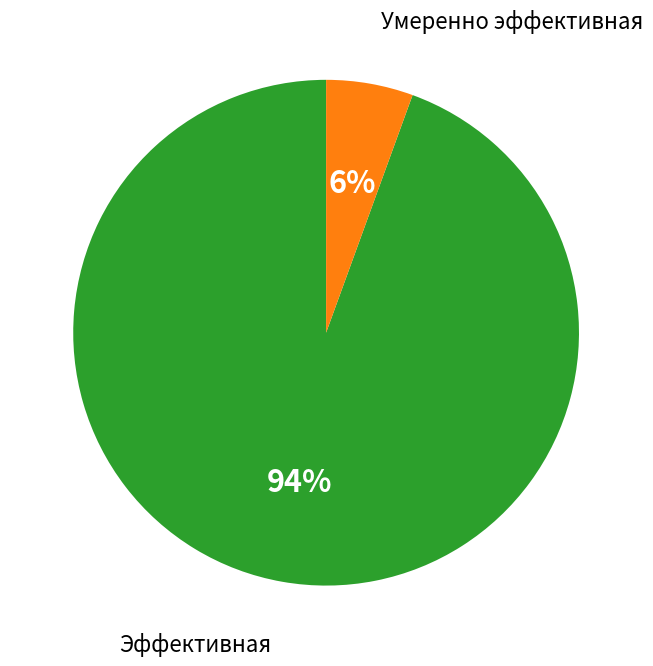

What is the majority slice?

Эффективная